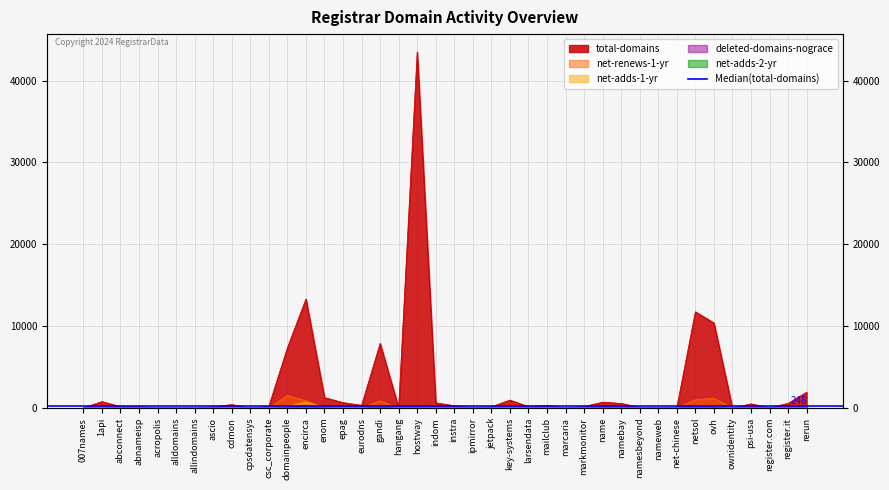

What is the total value across all series at cdmon?

454